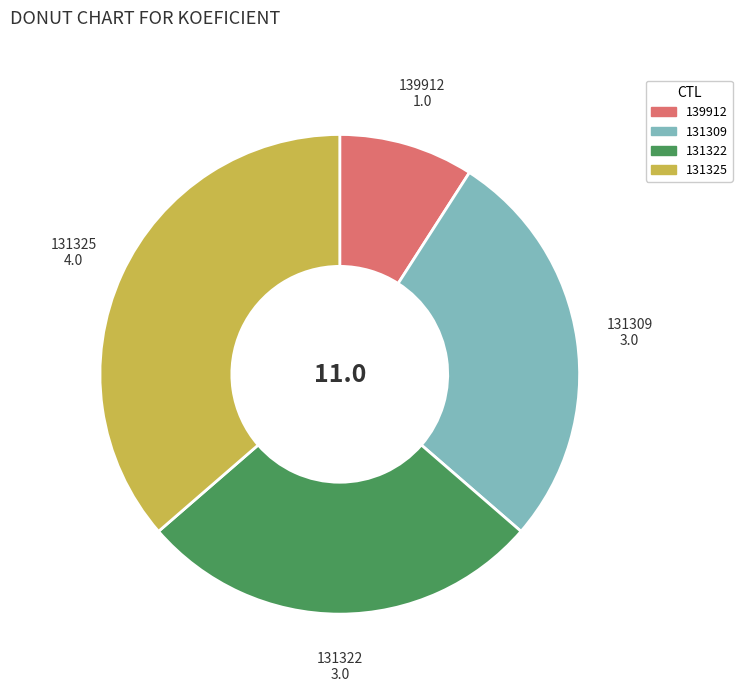

Combined, do 131325 and 139912 account for over 50%?

No